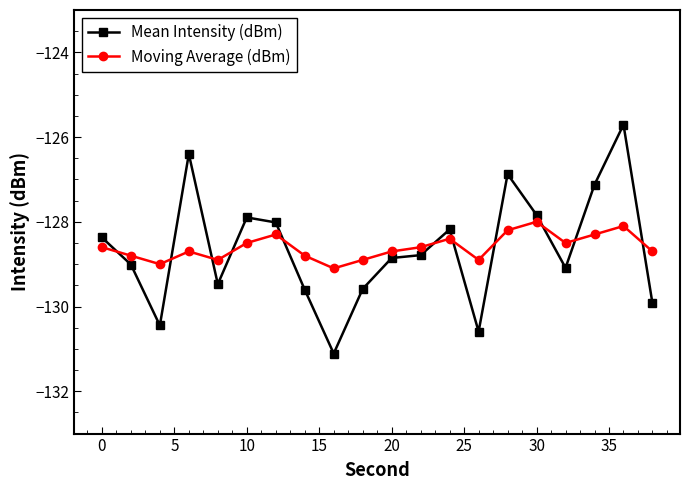

Rank the series by their maximum value, from lowest to highest.

Moving Average (dBm), Mean Intensity (dBm)